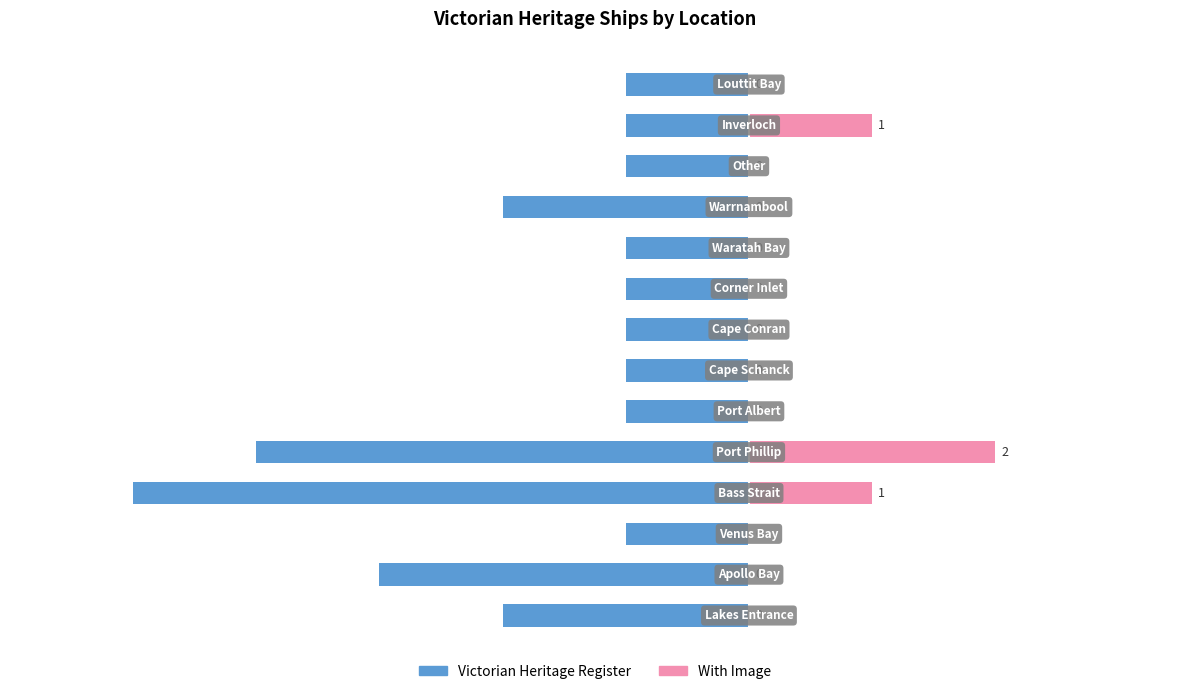

Is it true that Victorian Heritage Register equals -2 at 9?

False